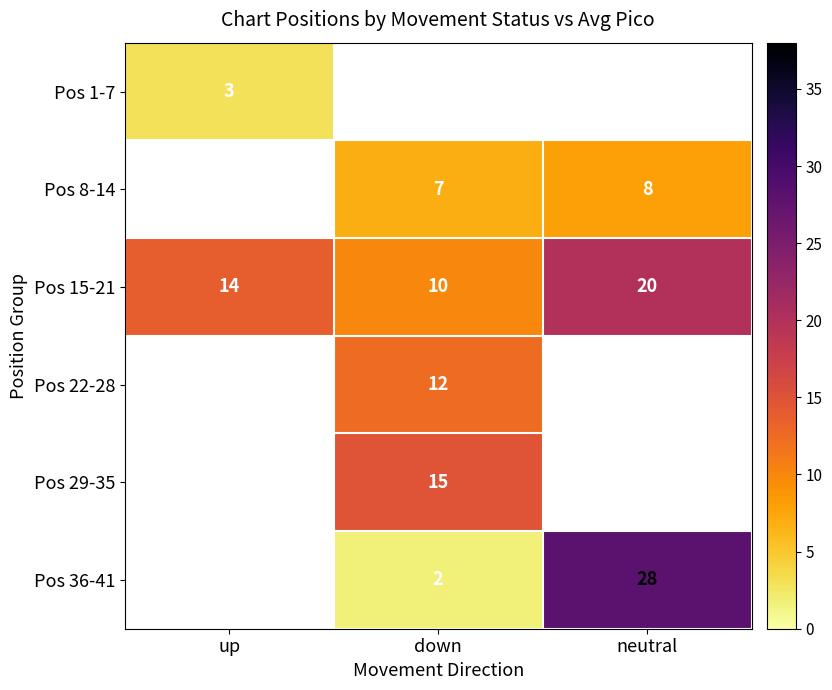

At how many categories does at least one series exceed 16?

1